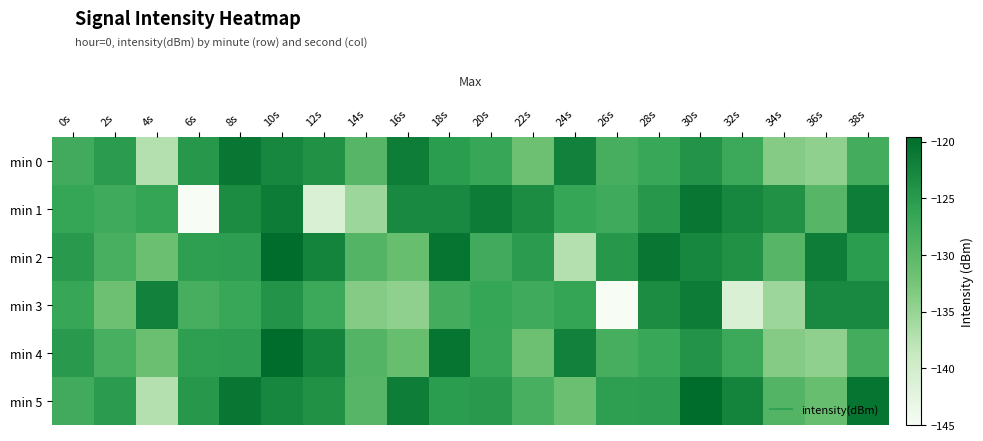

What is the maximum value shown in the chart?

-119.6